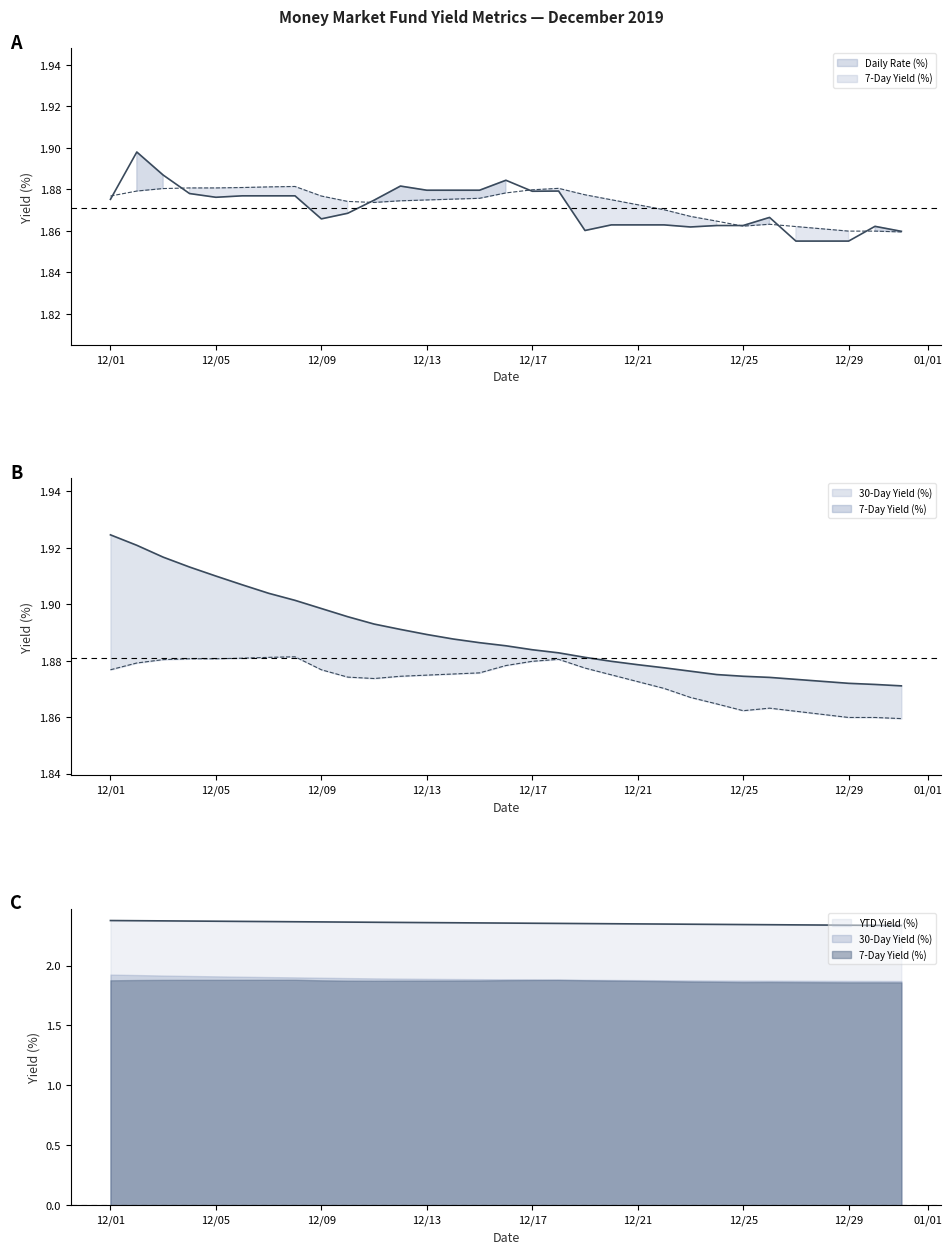

At 12/29, list the series in order from largest to smallest.

YTD Yield (%), 30-Day Yield (%), 7-Day Yield (%), Daily Rate (%)